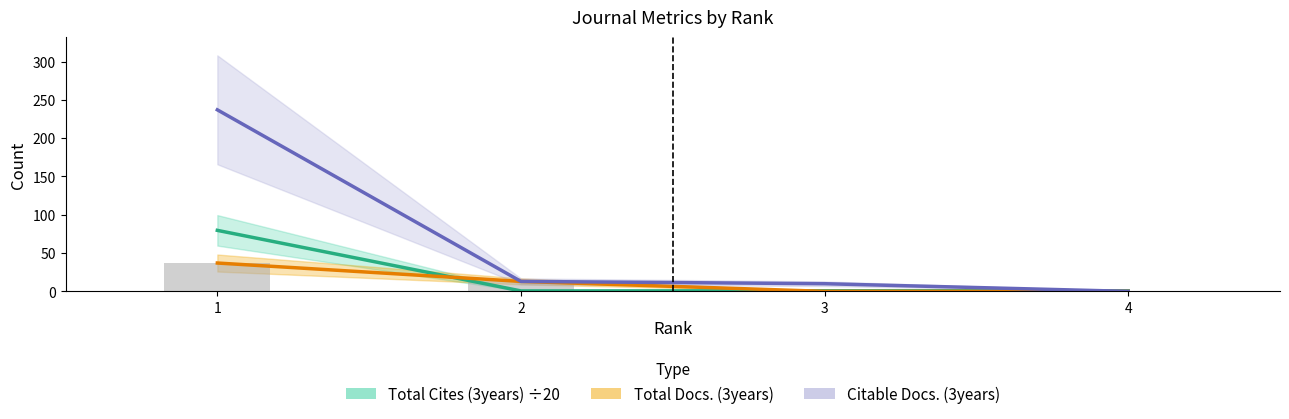

Which category has the lowest value in the Citable Docs. (3years) series?

4